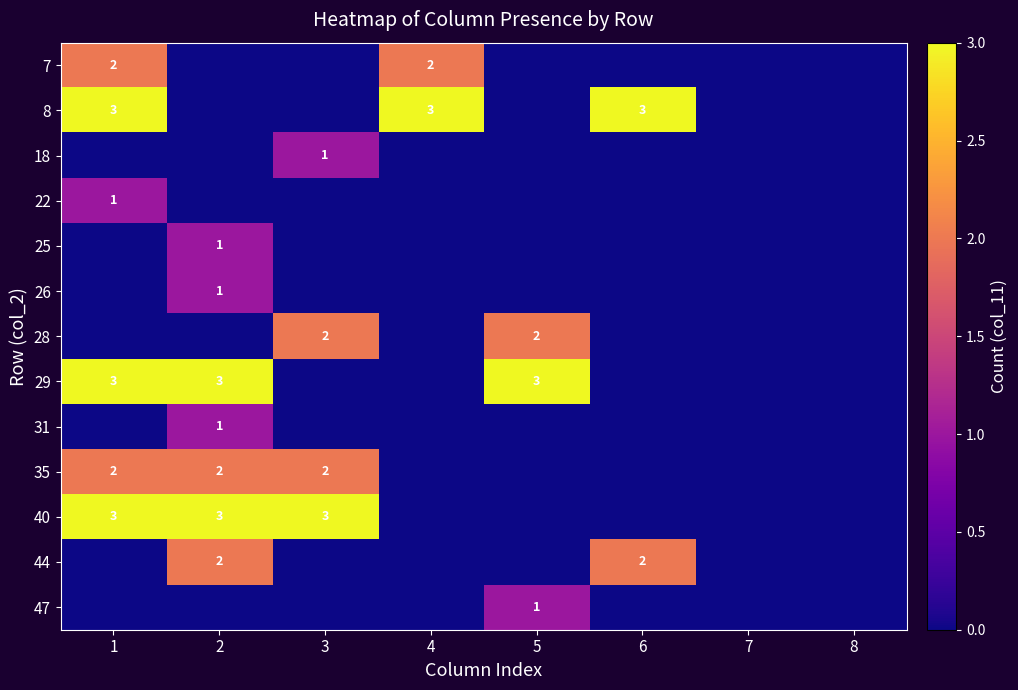

True or false: 7 has a value of 2 at 4.

True